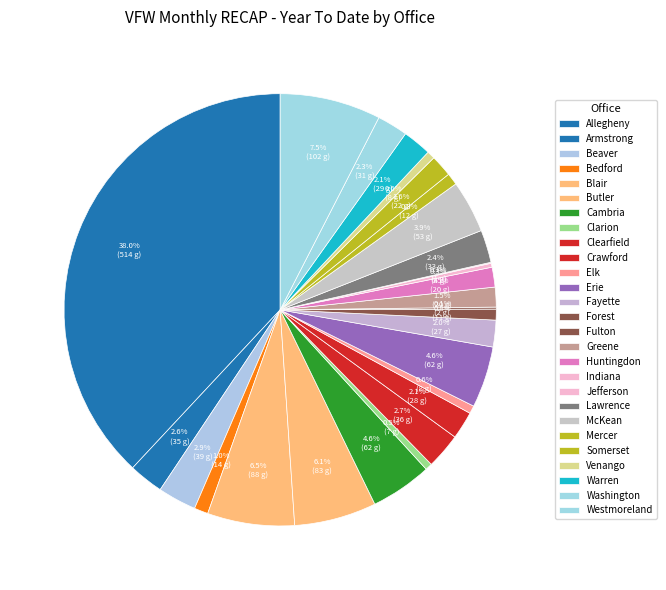

True or false: Forest accounts for 1% of the total.

True